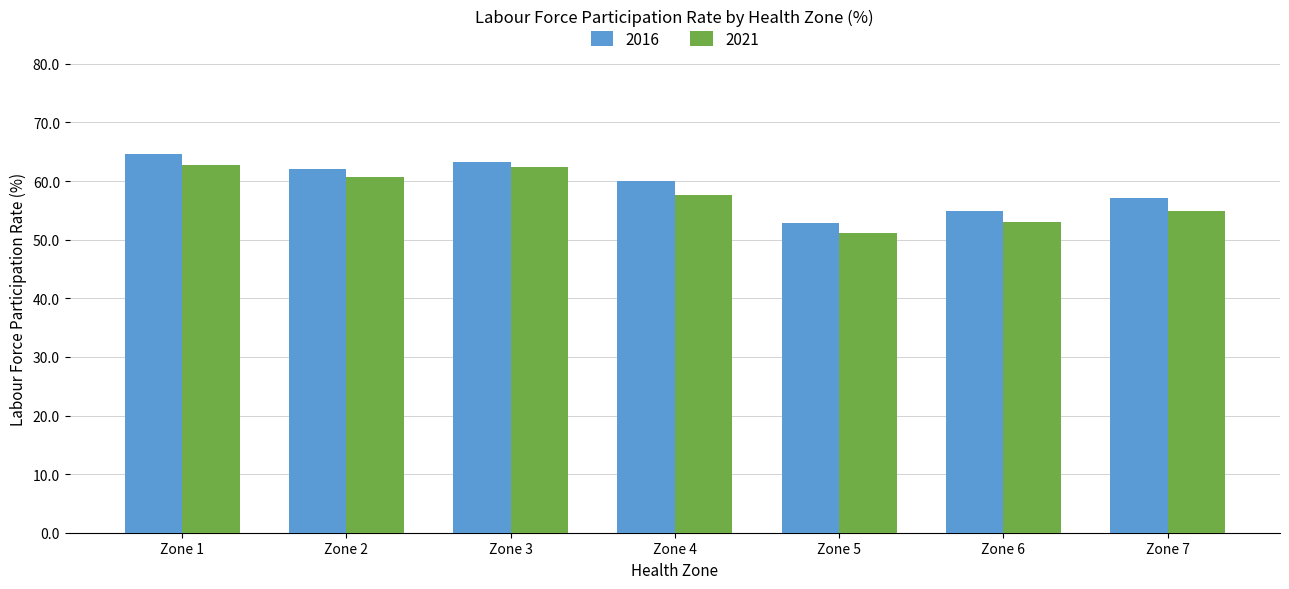

The value of 2021 at Zone 7 is 54.9. True or false?

True